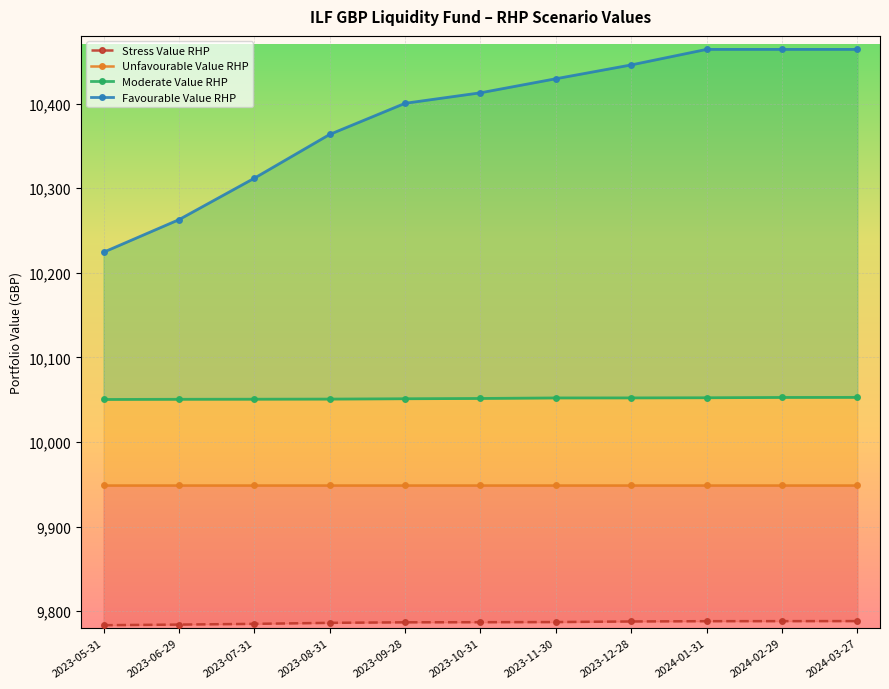

At which category is the sum across all series the highest?

2024-03-27